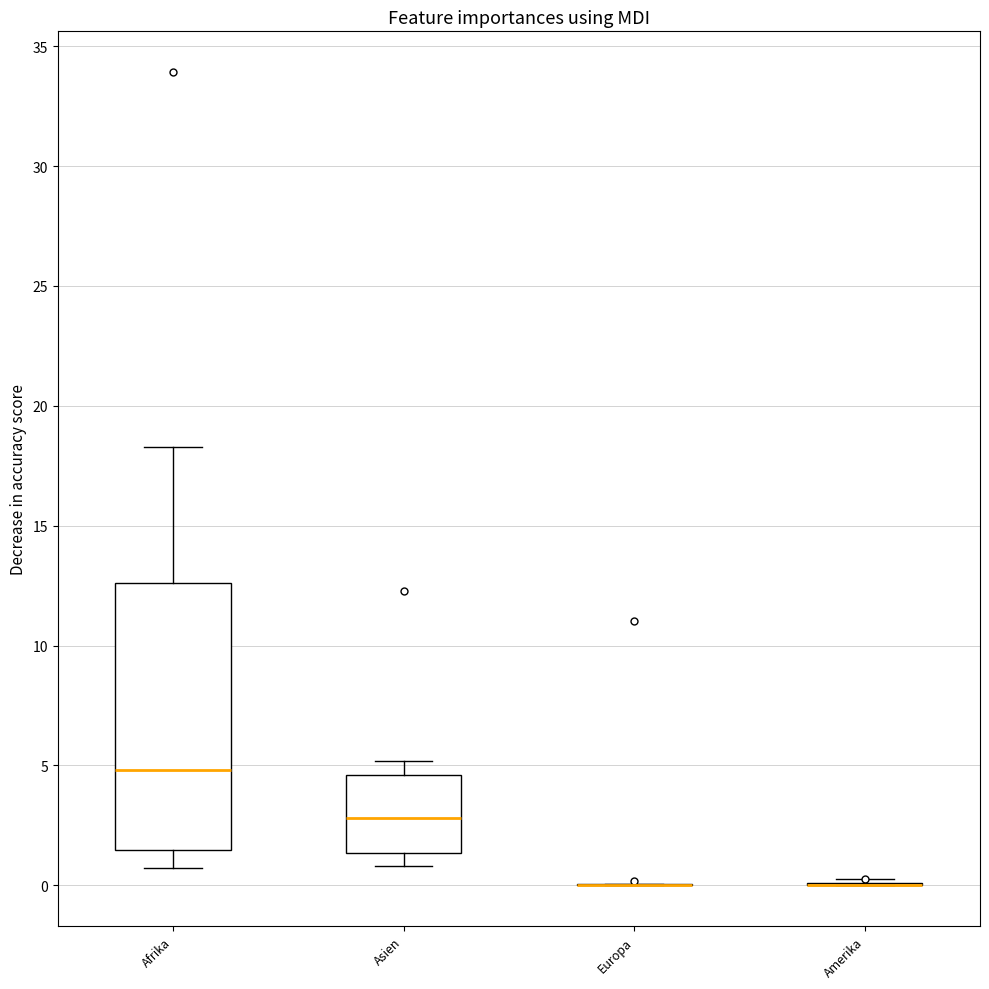

Reading left to right, transcribe this box plot: for each box, give where its median line is, the range the box spans, and where its two whiskers end, as read against the y-axis. The values are not printed on the chart, so give them approximately, as read against the axis.

Afrika: median 5.0, box 1.5 to 12.5, whiskers 0.5 to 18.5
Asien: median 3.0, box 1.5 to 4.5, whiskers 1.0 to 5.0
Europa: box collapsed to a line at 0.0, whiskers 0.0 to 0.0
Amerika: box collapsed to a line at 0.0, whiskers 0.0 to 0.5